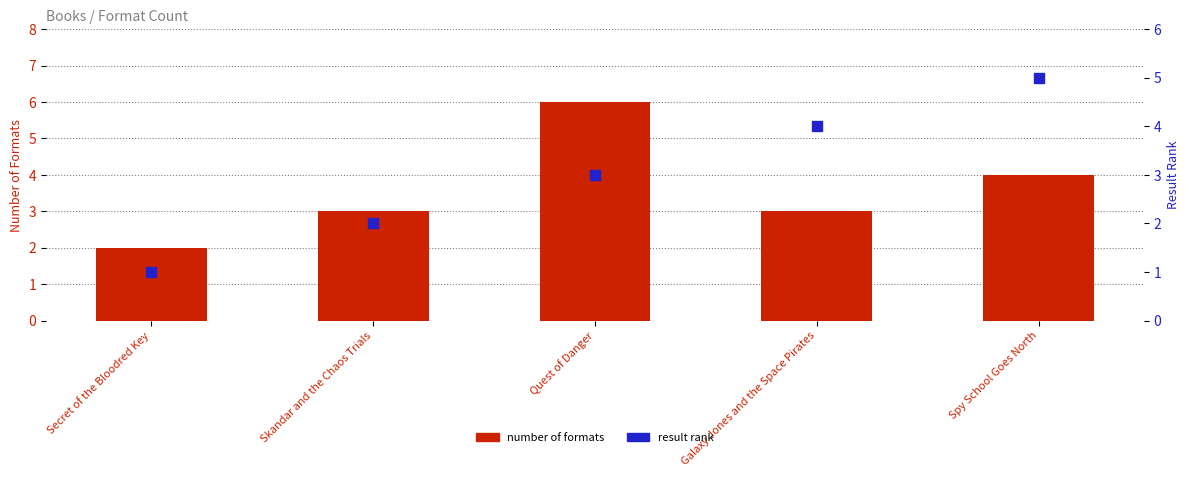

Is the value of result rank at Quest of Danger greater than the value of number of formats at Secret of the Bloodred Key?

Yes